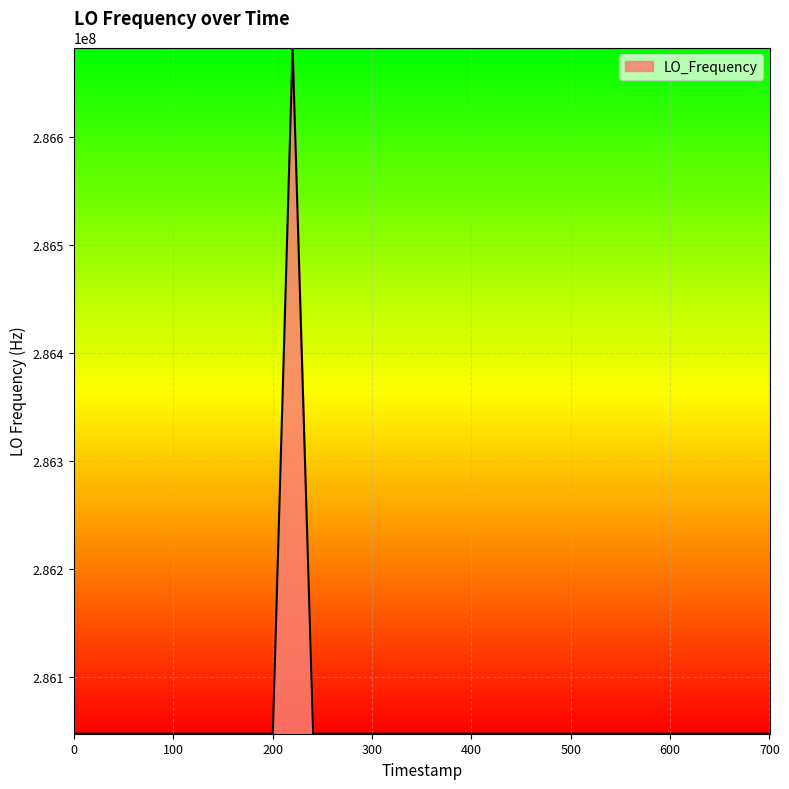

What is the difference between the maximum and second lowest values?

635708.5